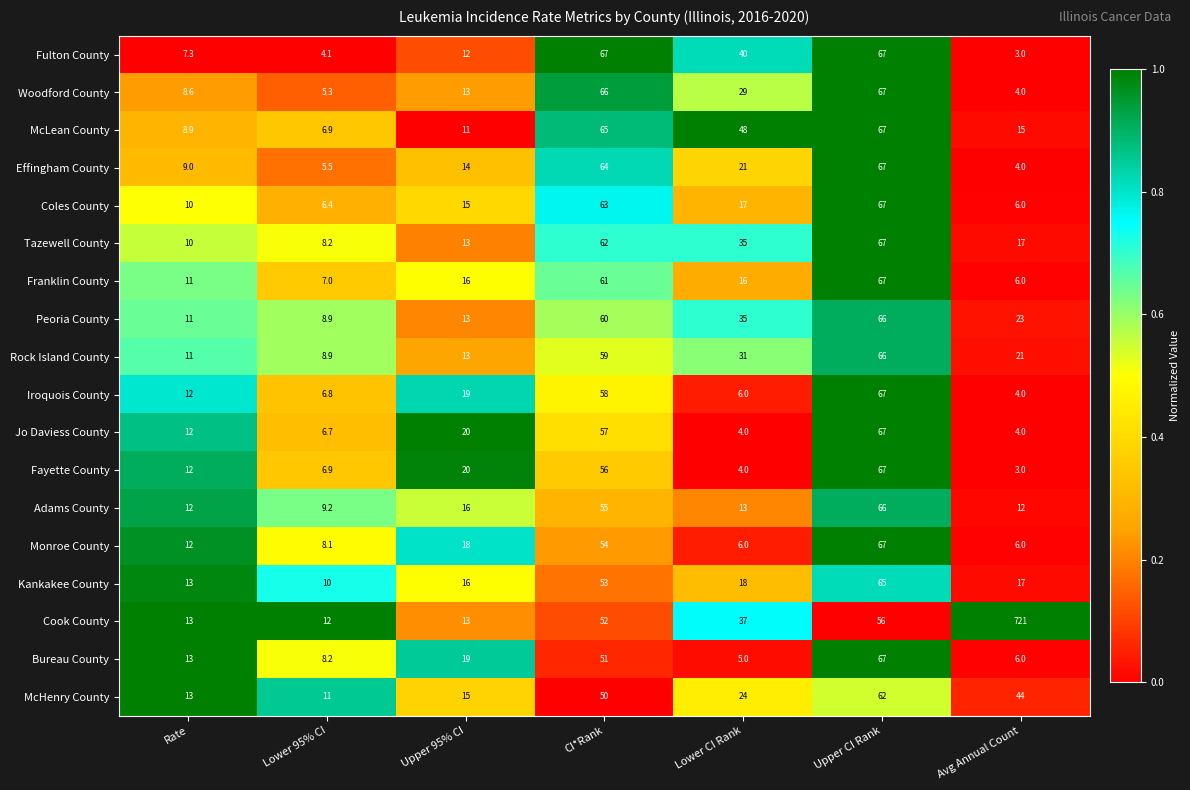

What is the maximum value for Fulton County?

67.0